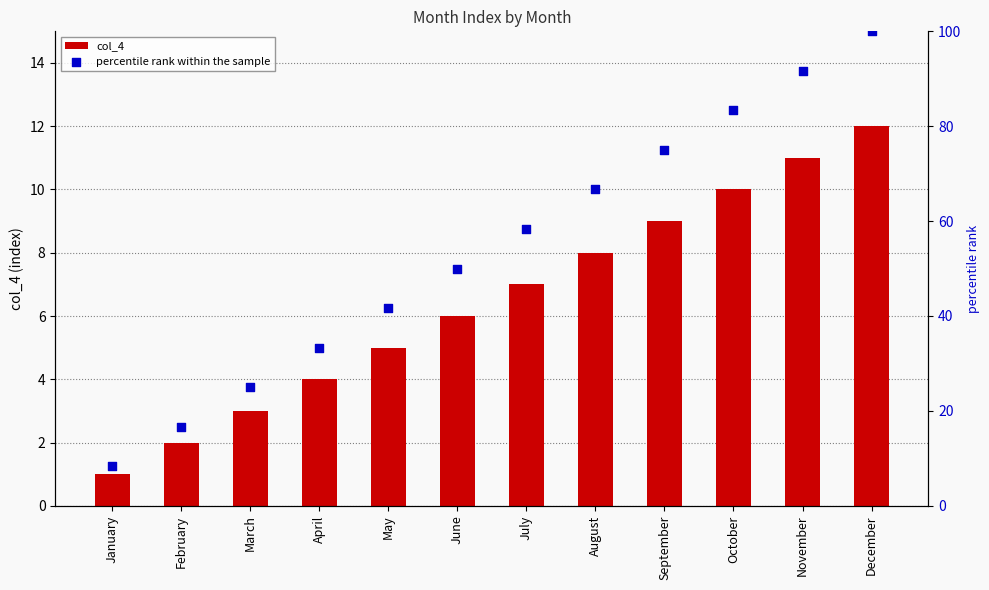

Which series has the widest spread of Y values?

percentile rank within the sample